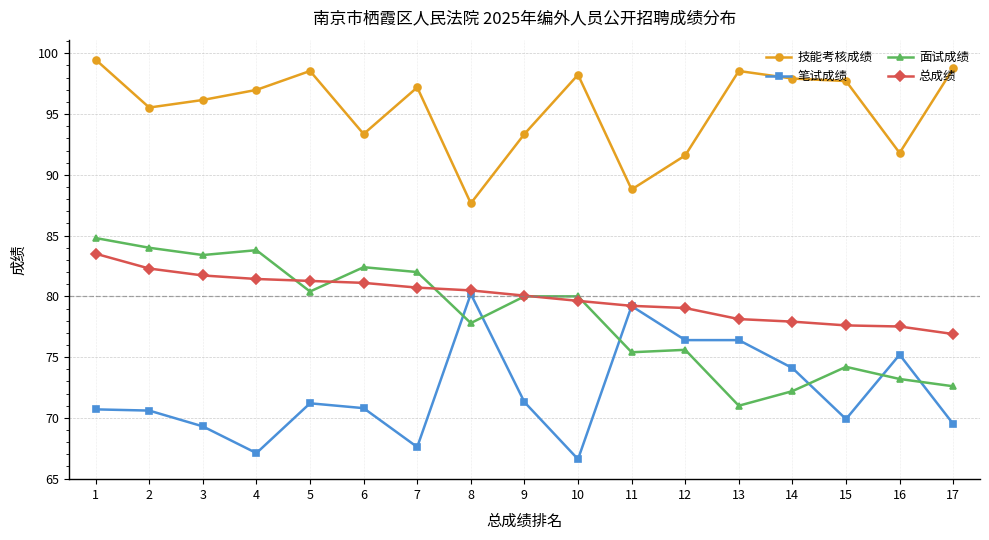

How many data points does each series have?

17